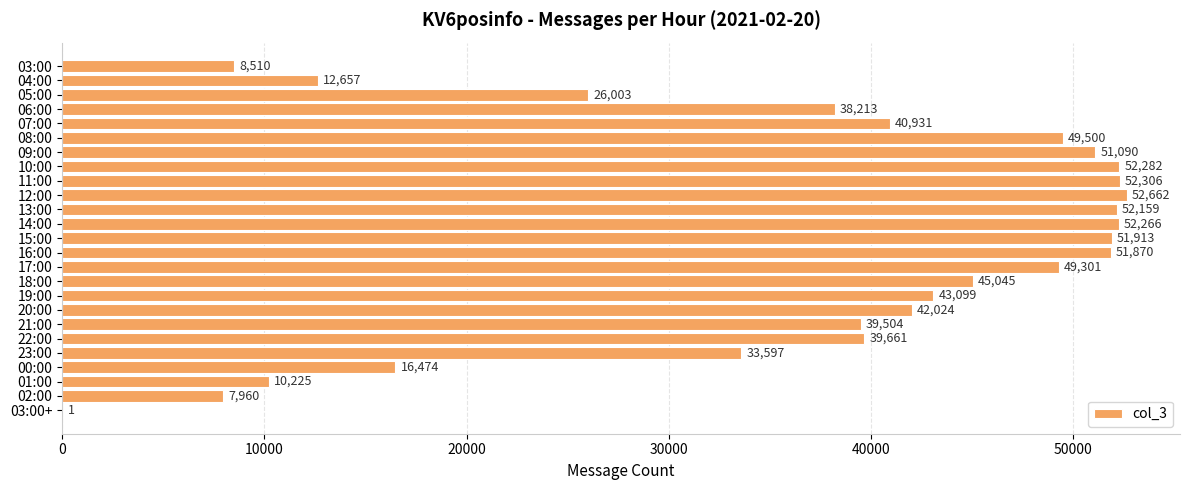

Which has a higher value, 00:00 or 18:00?

18:00